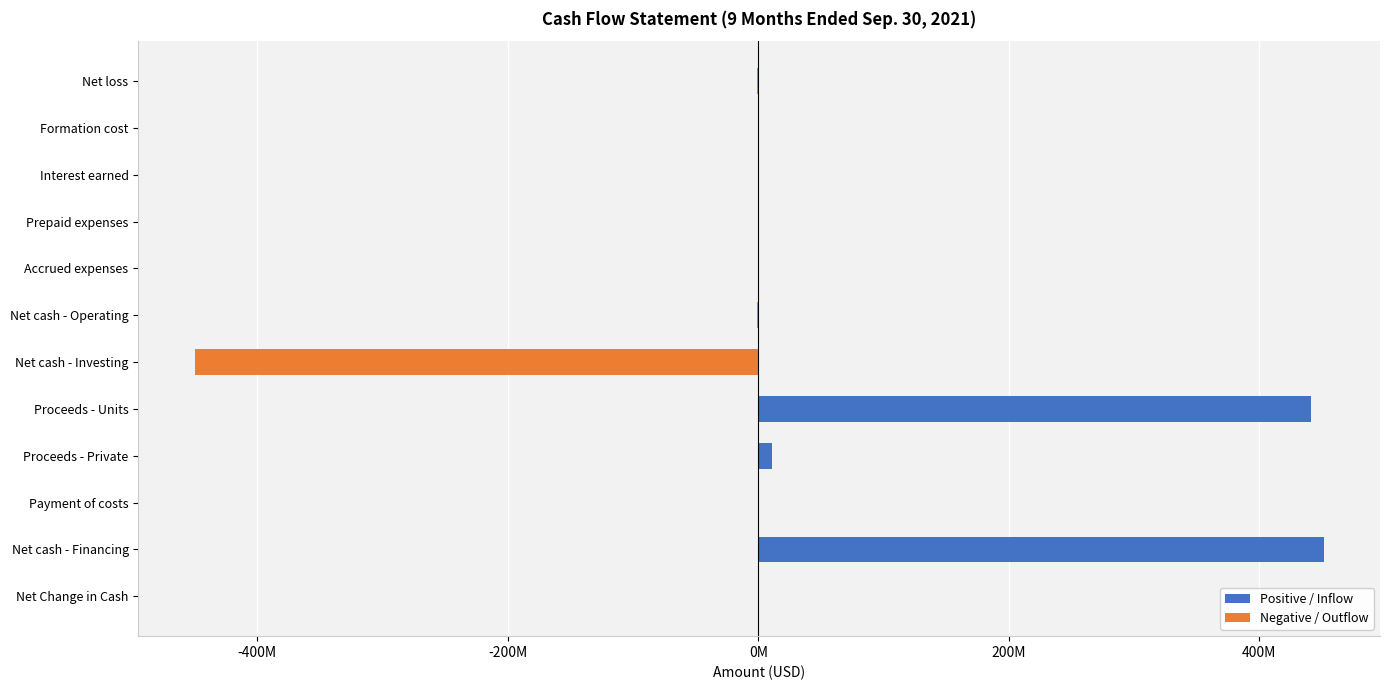

What is the value of the Negative / Outflow bar at the 6th from the left?

-1026625